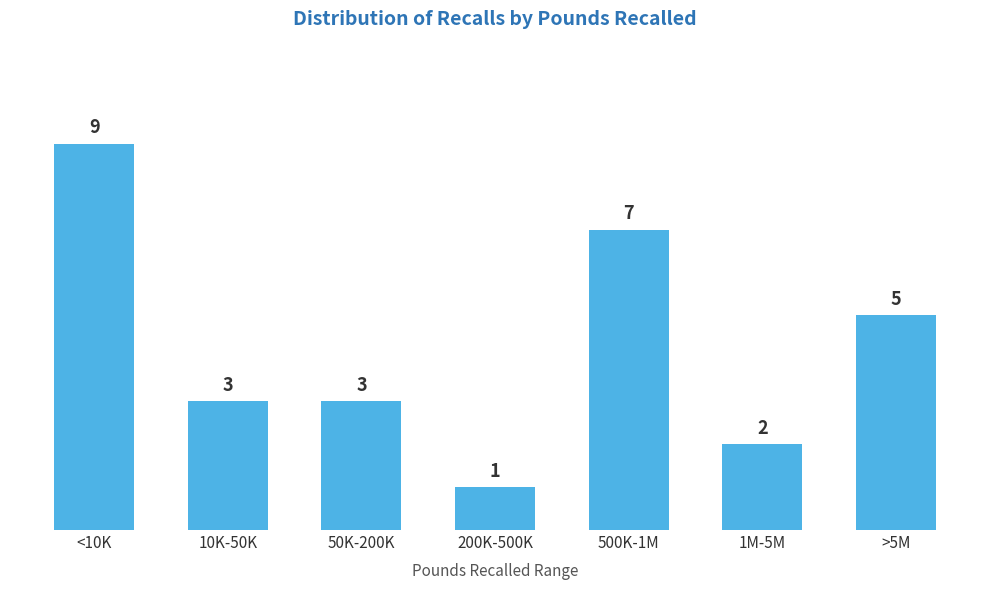

Reading right to left, list all the values displayed in this chart.

5	2	7	1	3	3	9